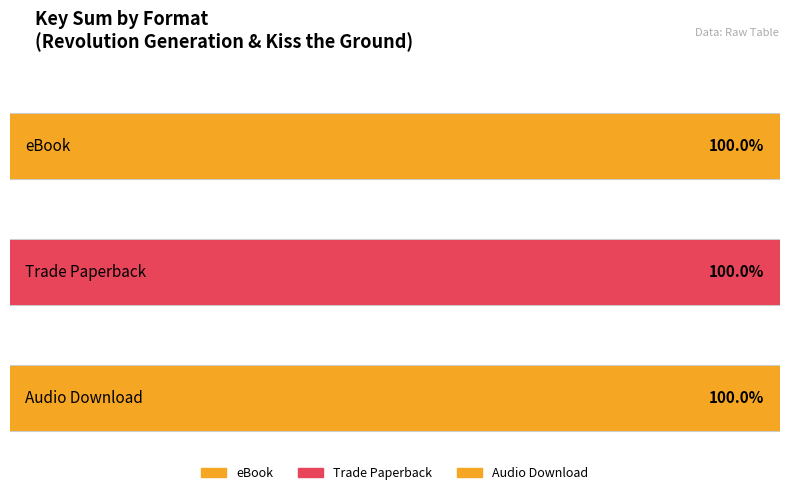

Which has a higher value, Revolution Generation or Kiss the Ground?

Revolution Generation